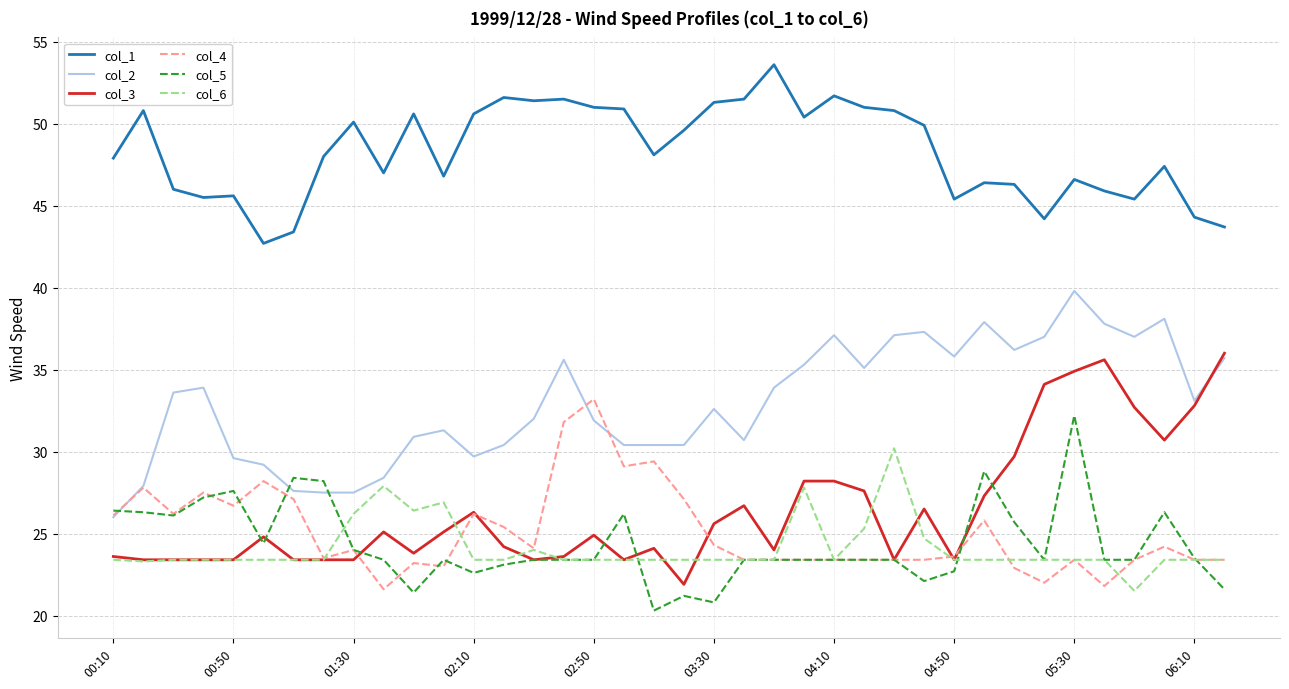

What is the difference between the maximum and minimum values in the col_6 series?

8.7